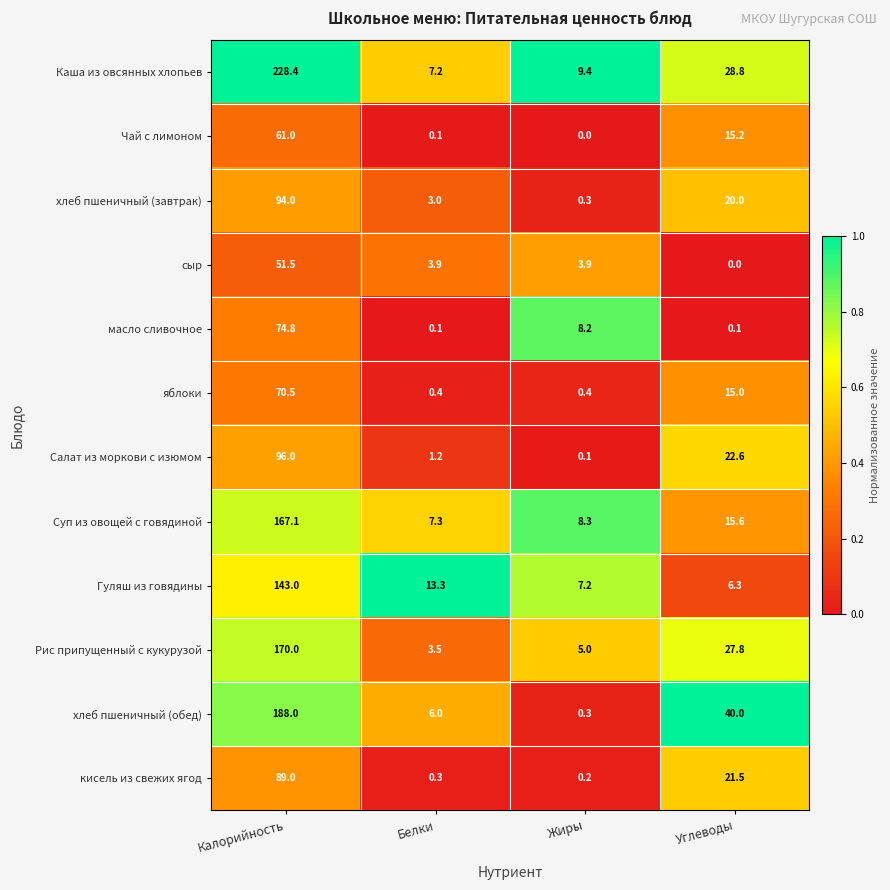

What is the difference between the second highest and second lowest values in the Гуляш из говядины series?

6.1